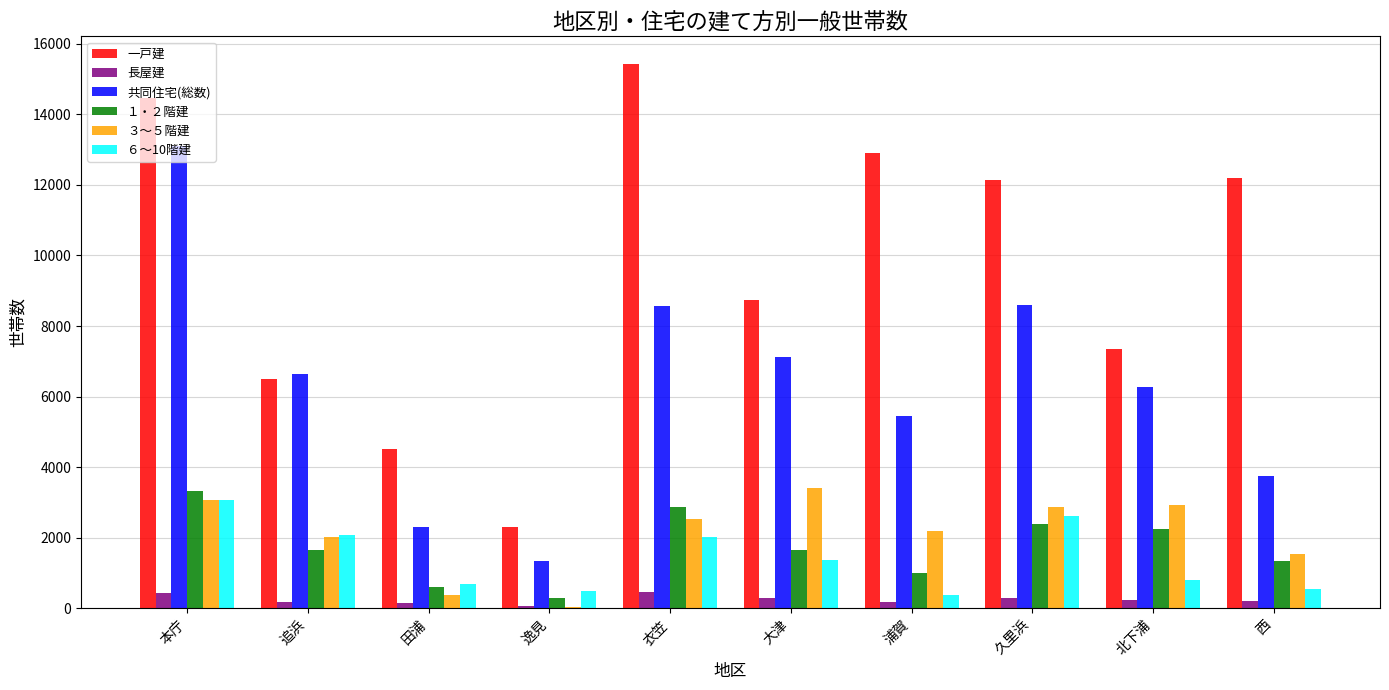

At which category does the chart reach its peak across all series?

衣笠